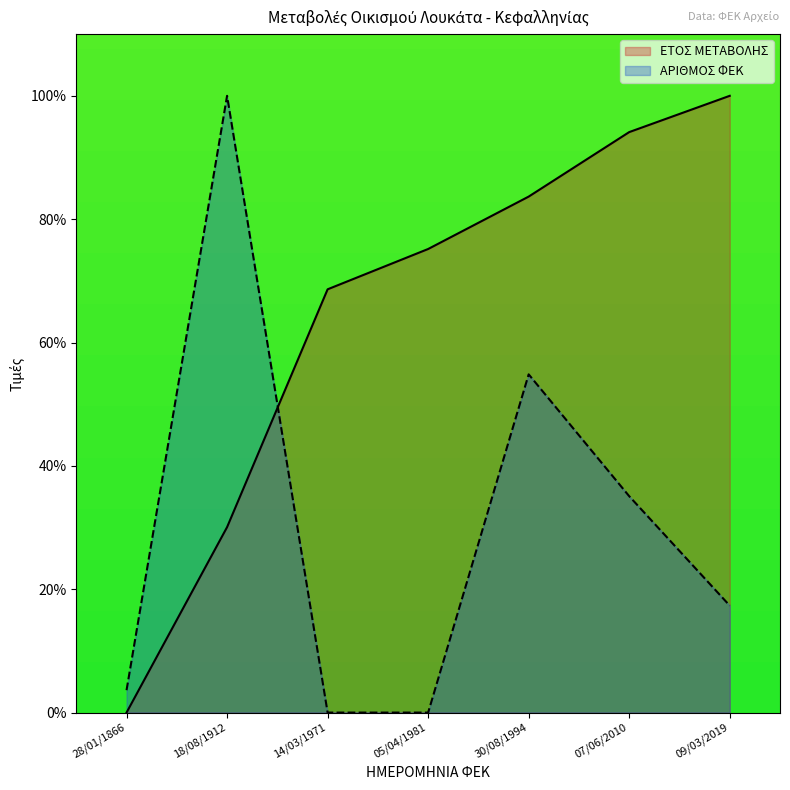

At which category is the sum across all series the highest?

30/08/1994